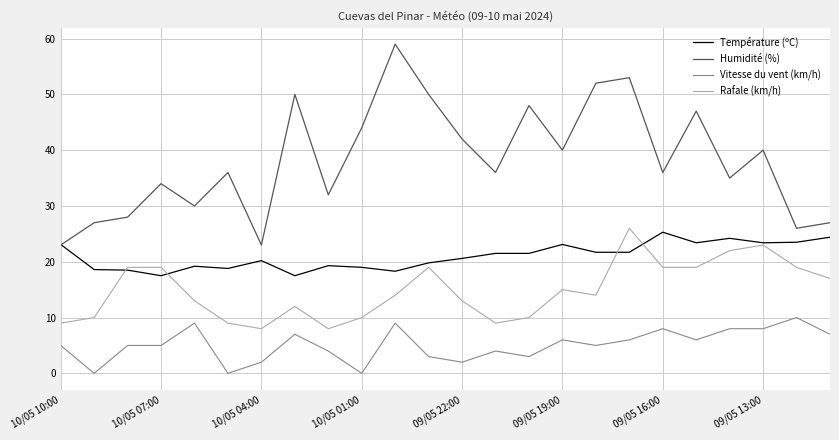

How many series are shown in this chart?

4